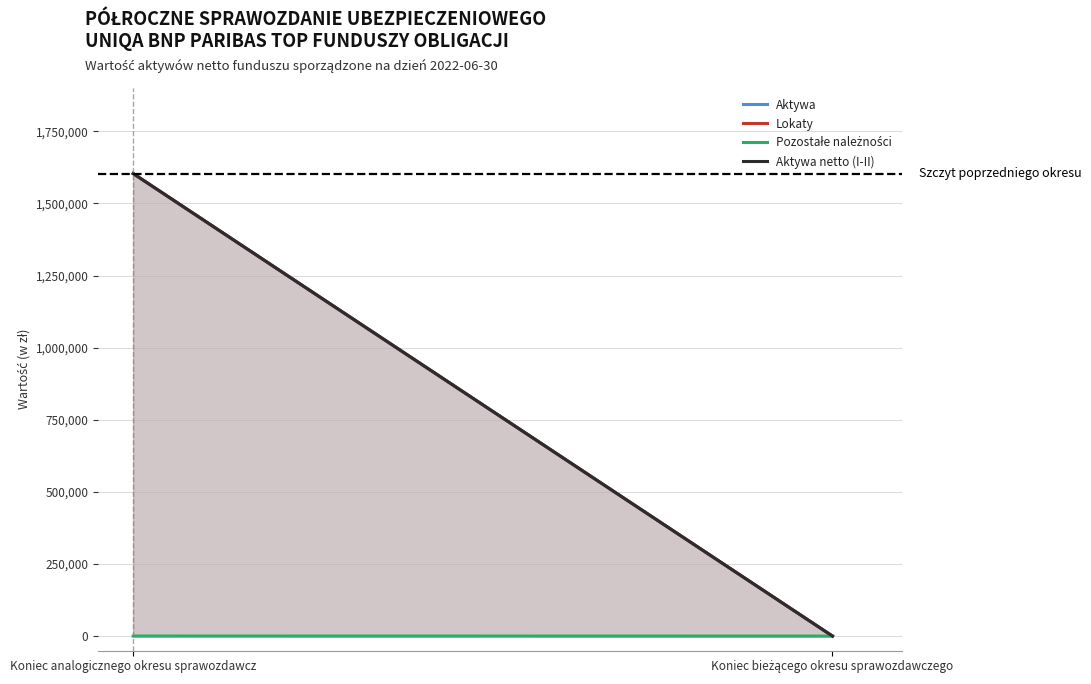

At which label does Lokaty reach its minimum?

Koniec bieżącego okresu sprawozdawczego